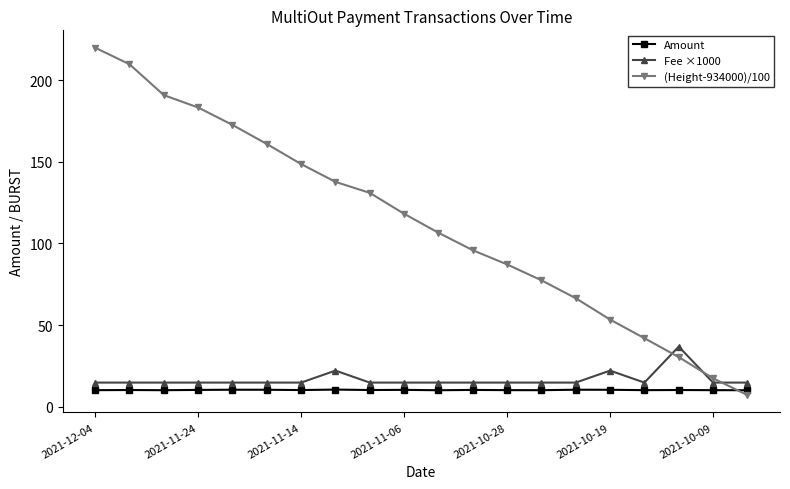

True or false: Amount has more than 0 points higher than both neighbors.

True